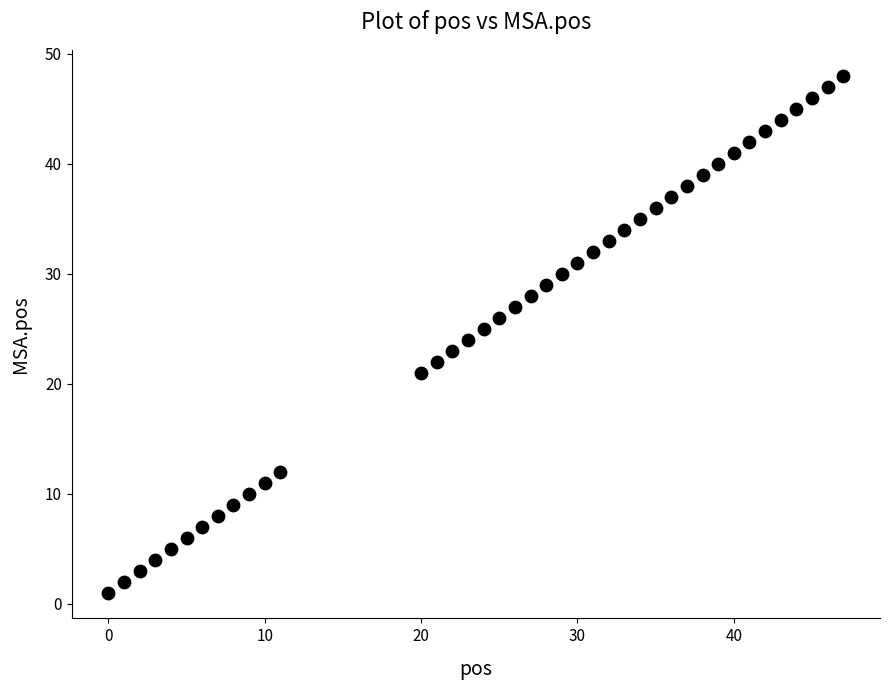

What is the range of Y values (max minus min)?

47